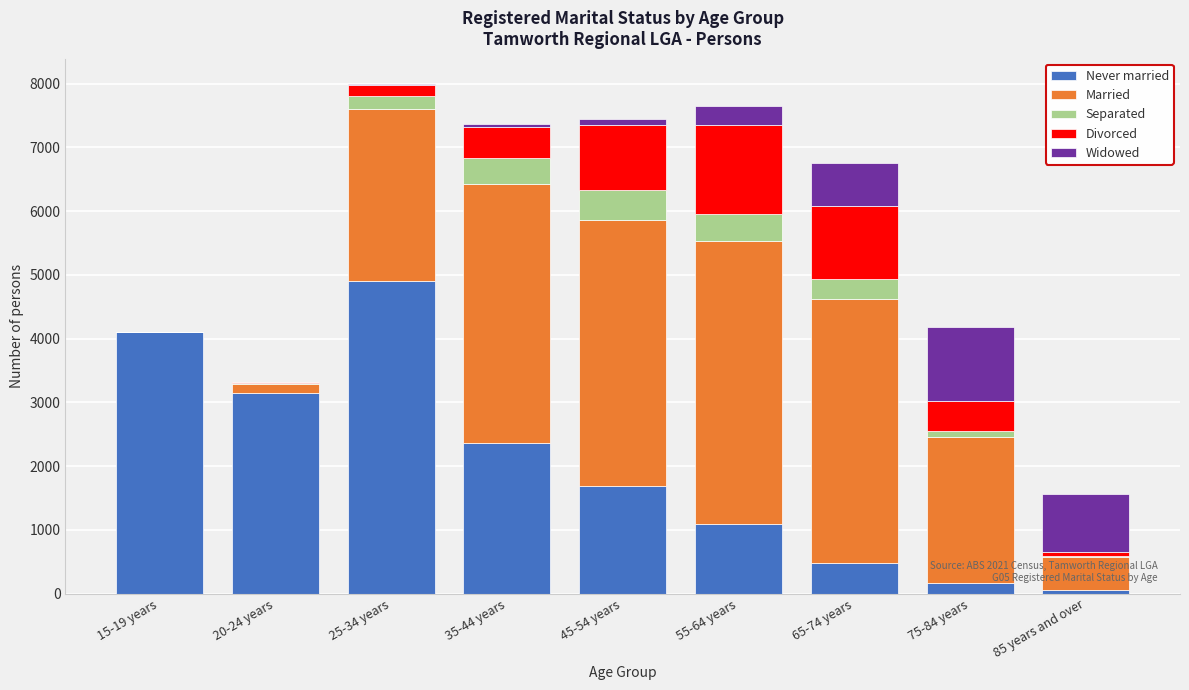

What is the maximum value for Never married?

4895